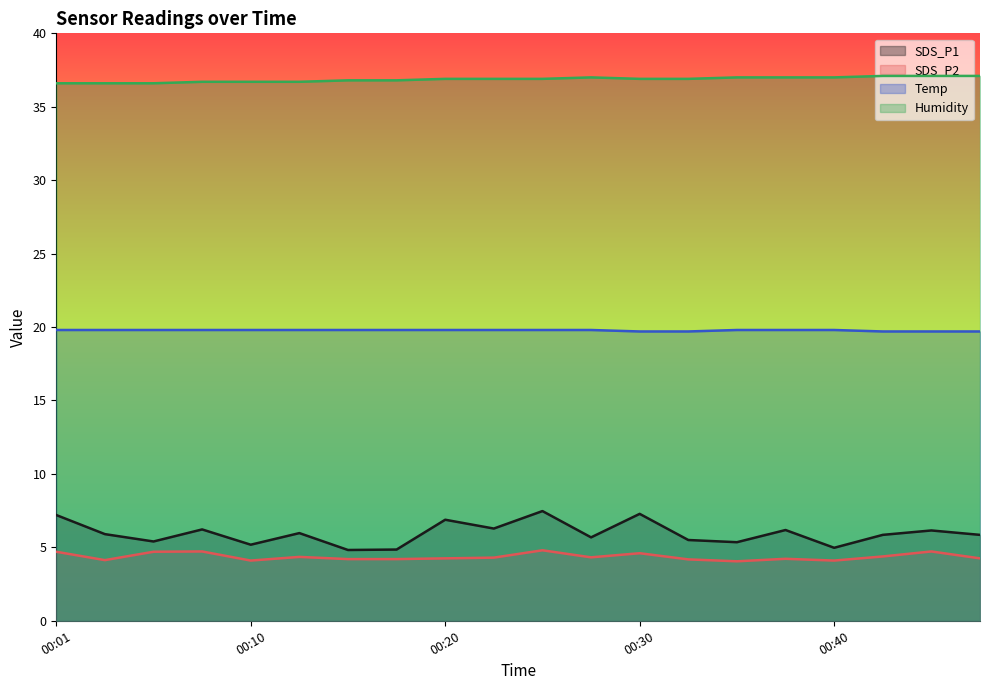

True or false: SDS_P2 and Temp cross at least once.

False